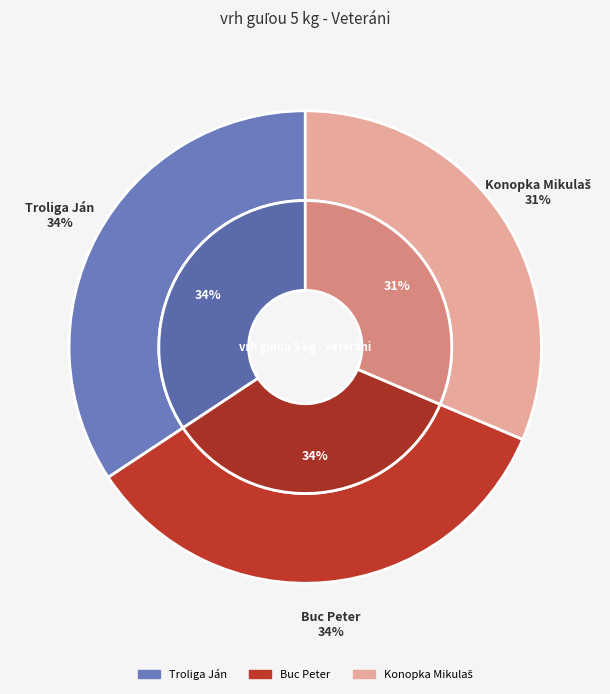

What is the ratio of the value at Buc Peter to the value at Troliga Ján?

1.0